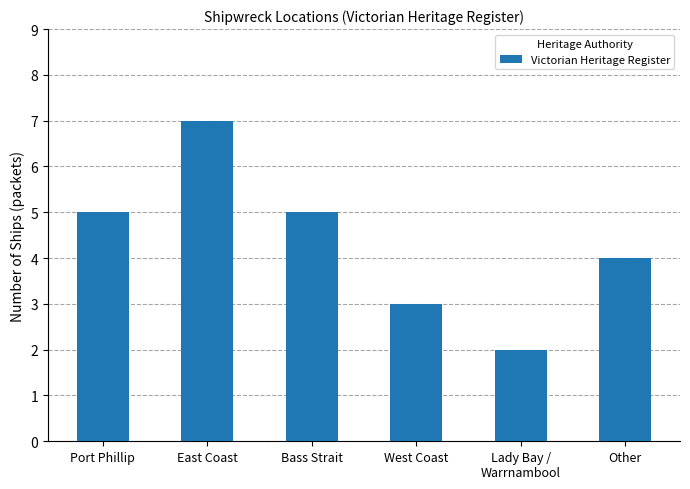

What is the ratio of the value at Lady Bay /
Warrnambool to the value at Other?

0.5